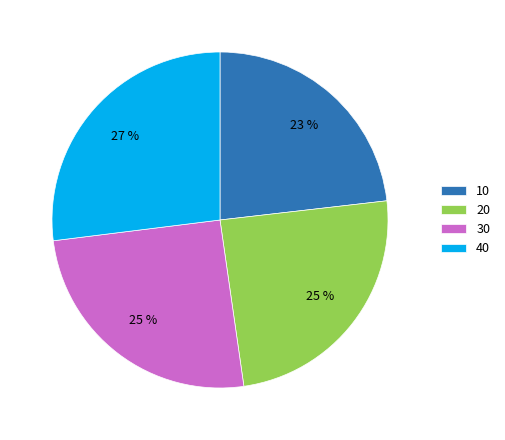

Combined, do 10 and 20 account for over 50%?

No